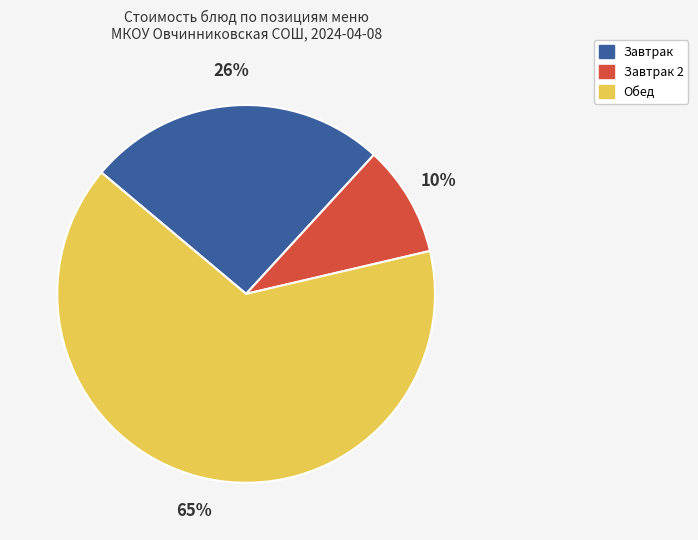

To the nearest percent, what is the average slice percentage?

33%